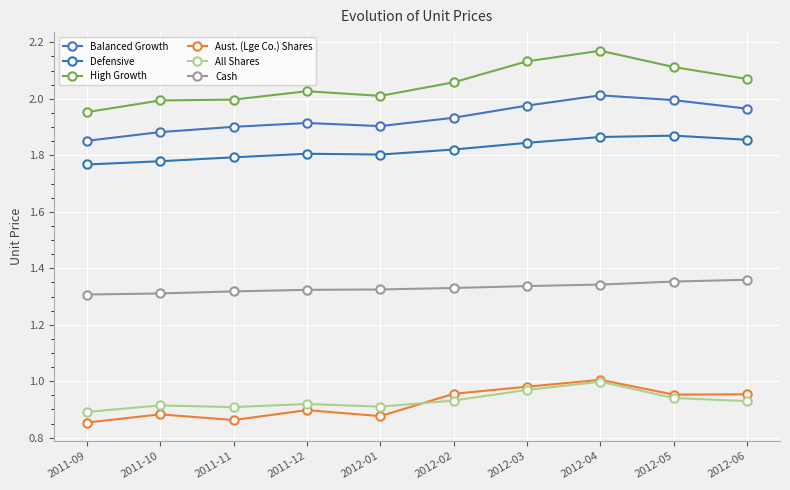

What is the sum of all All Shares values?

9.3